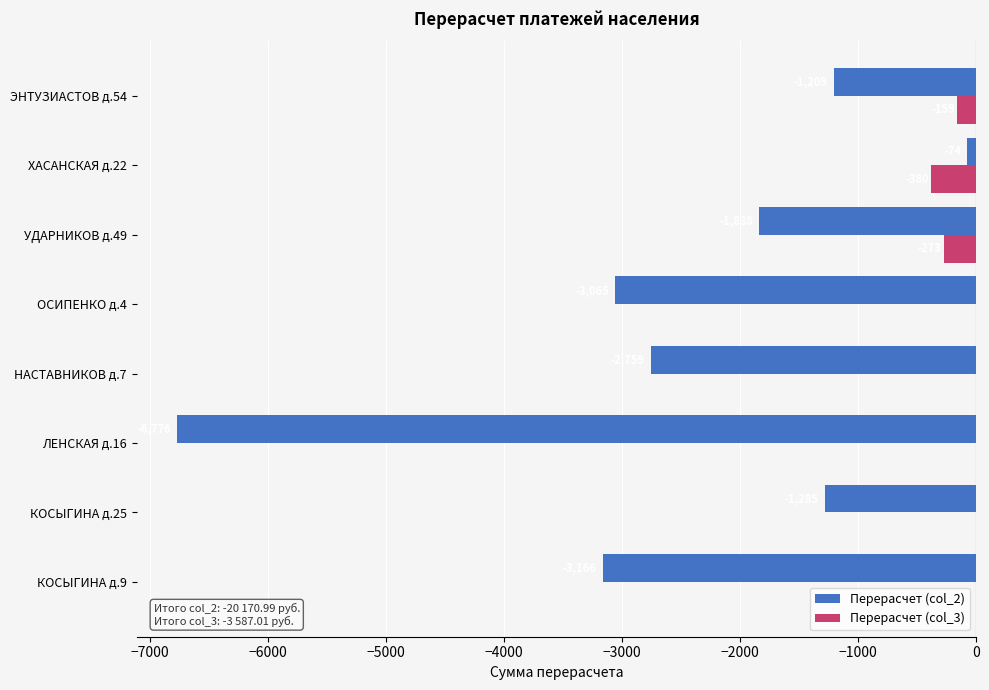

What is the total value across all series at КОСЫГИНА д.25?

-1285.0